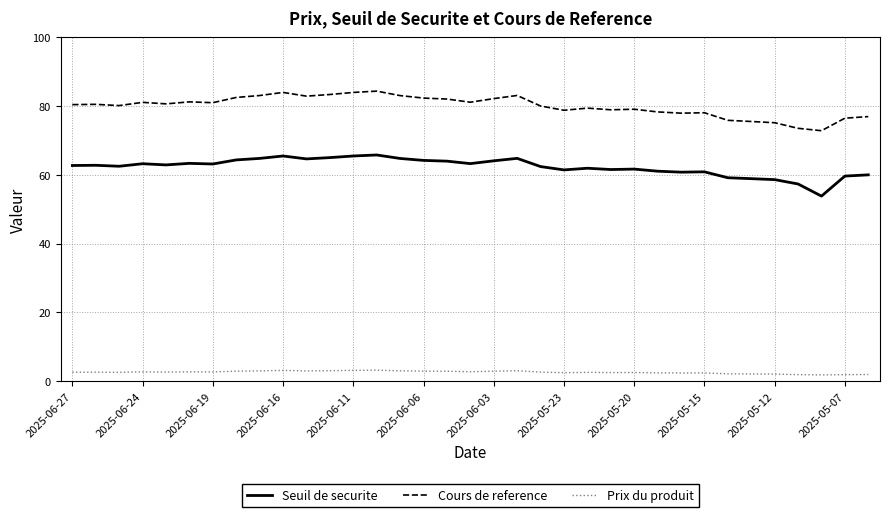

Which series has the largest total across all categories?

Cours de reference